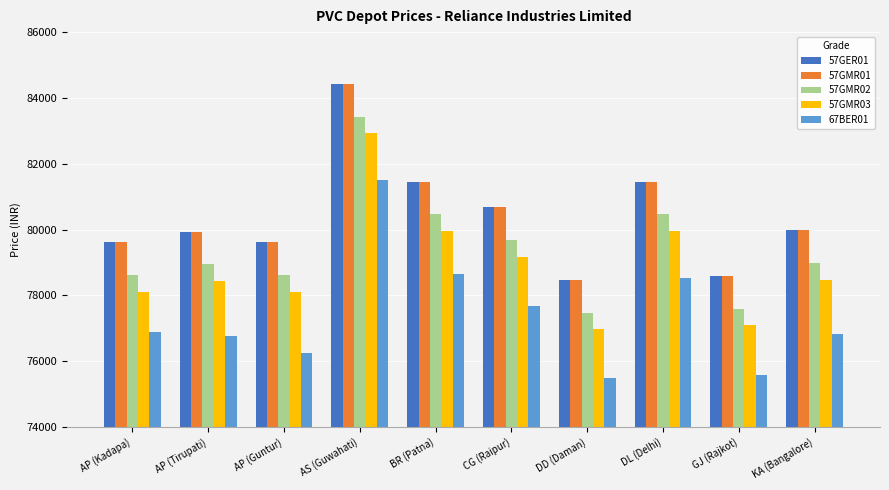

What is the spread (max minus min) of values at CG (Raipur)?

2990